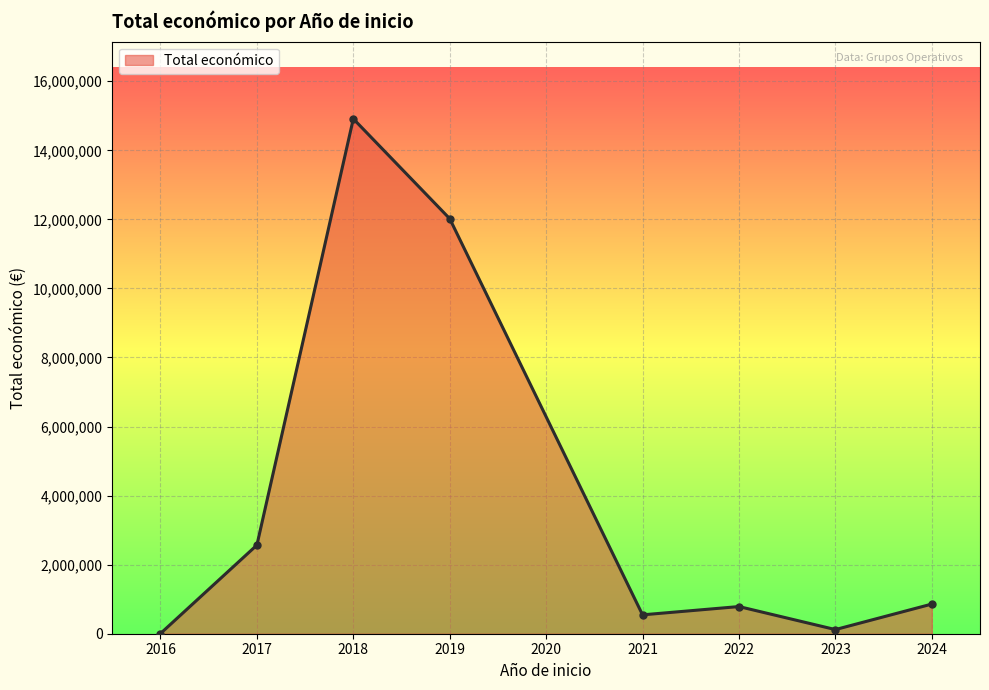

Where is the first local maximum?

2018